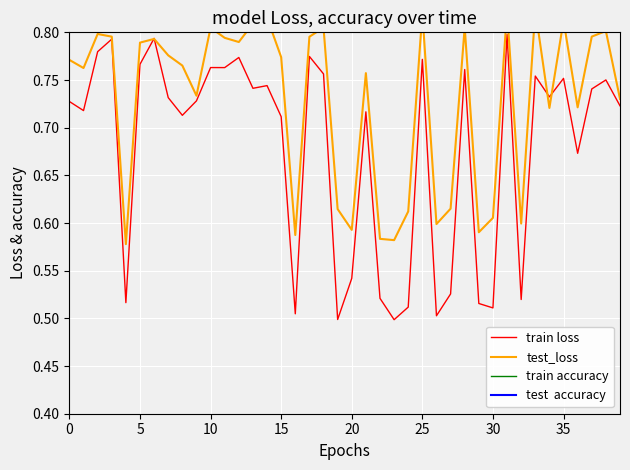

What are all the series names shown in the legend?

train loss, test_loss, train accuracy, test  accuracy